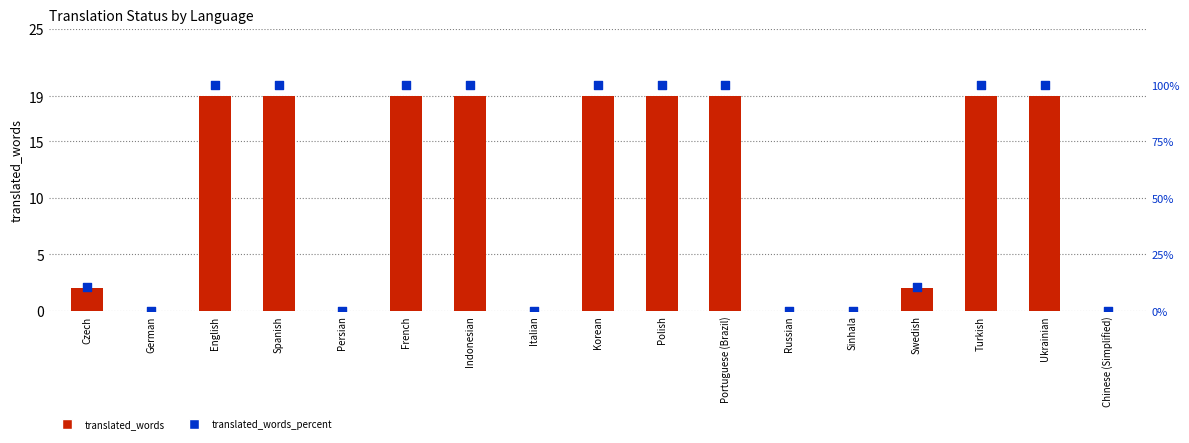

At how many categories does at least one series exceed 39?

9